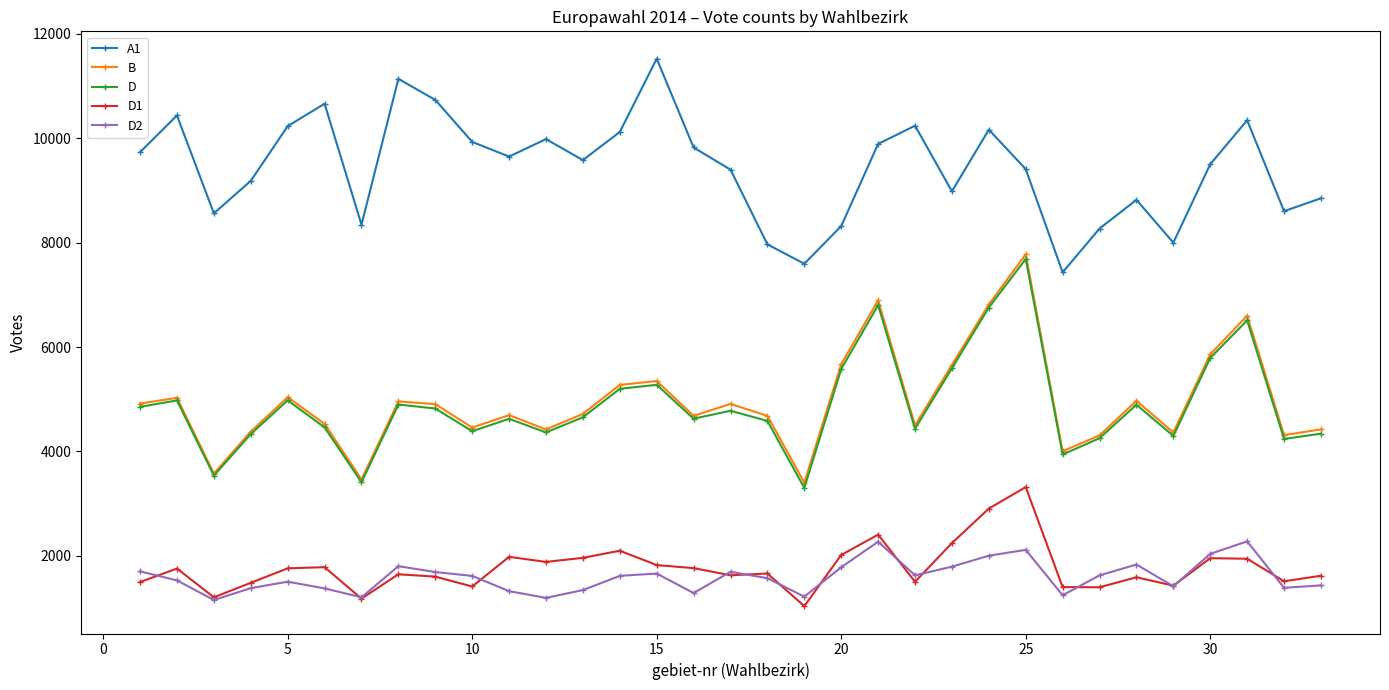

Which series has the largest total across all categories?

A1